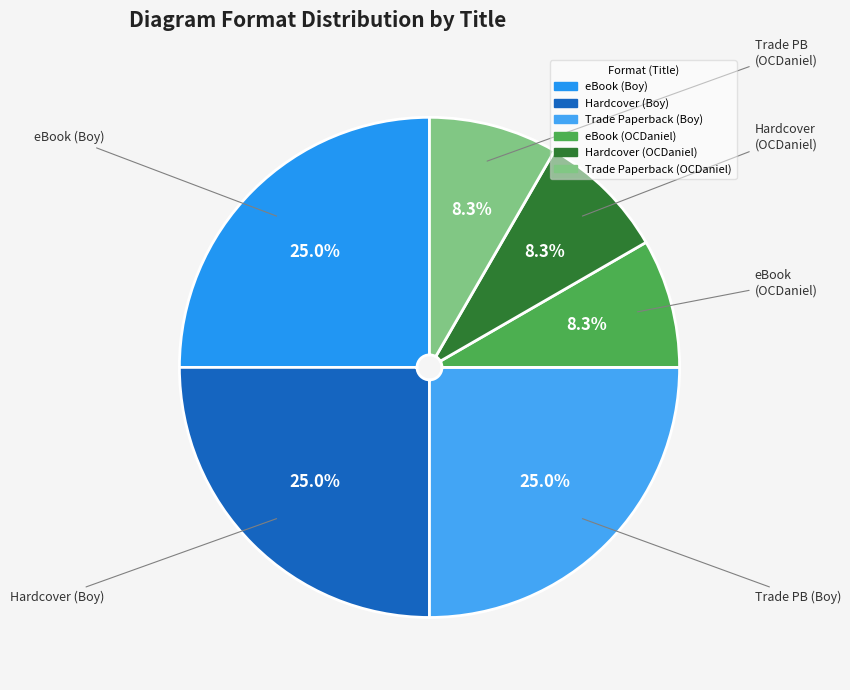

To the nearest percent, what is the average slice percentage?

17%